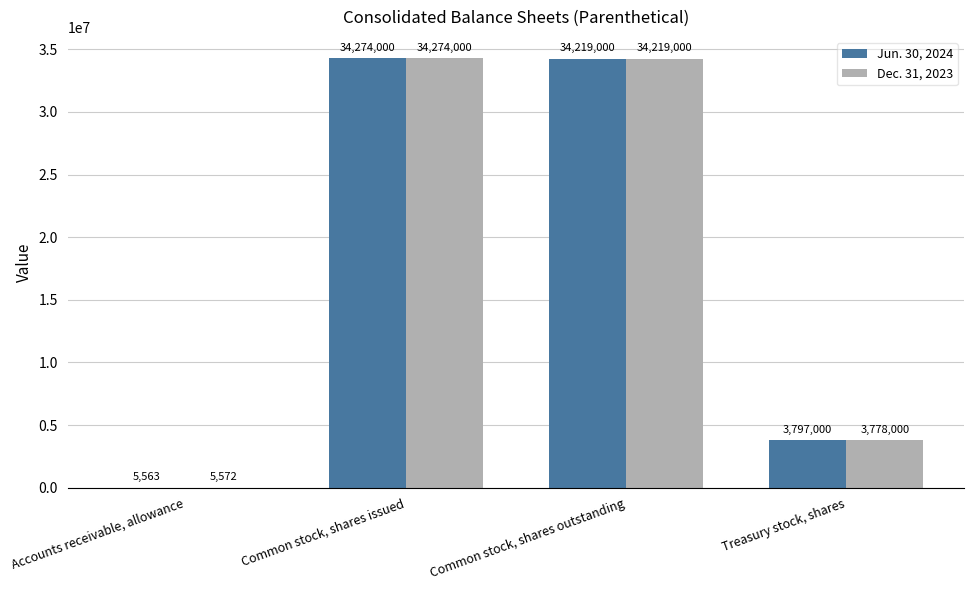

True or false: Dec. 31, 2023 has a value of 5572 at Accounts receivable, allowance.

True